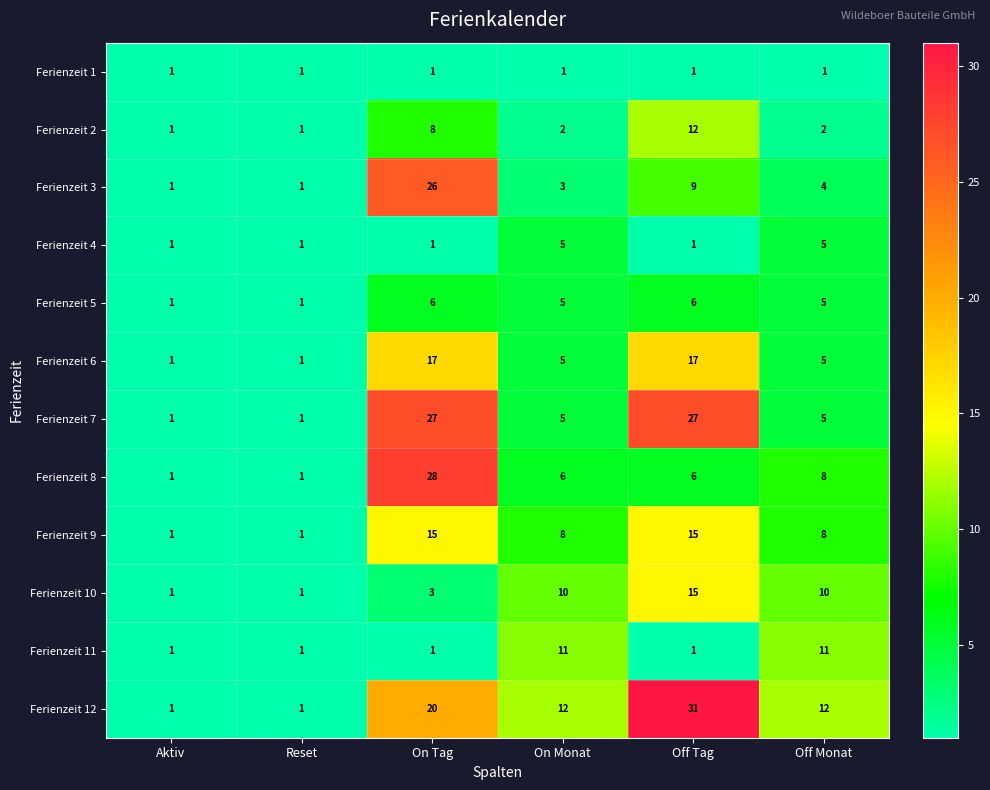

Which series has the largest total across all categories?

Ferienzeit 12